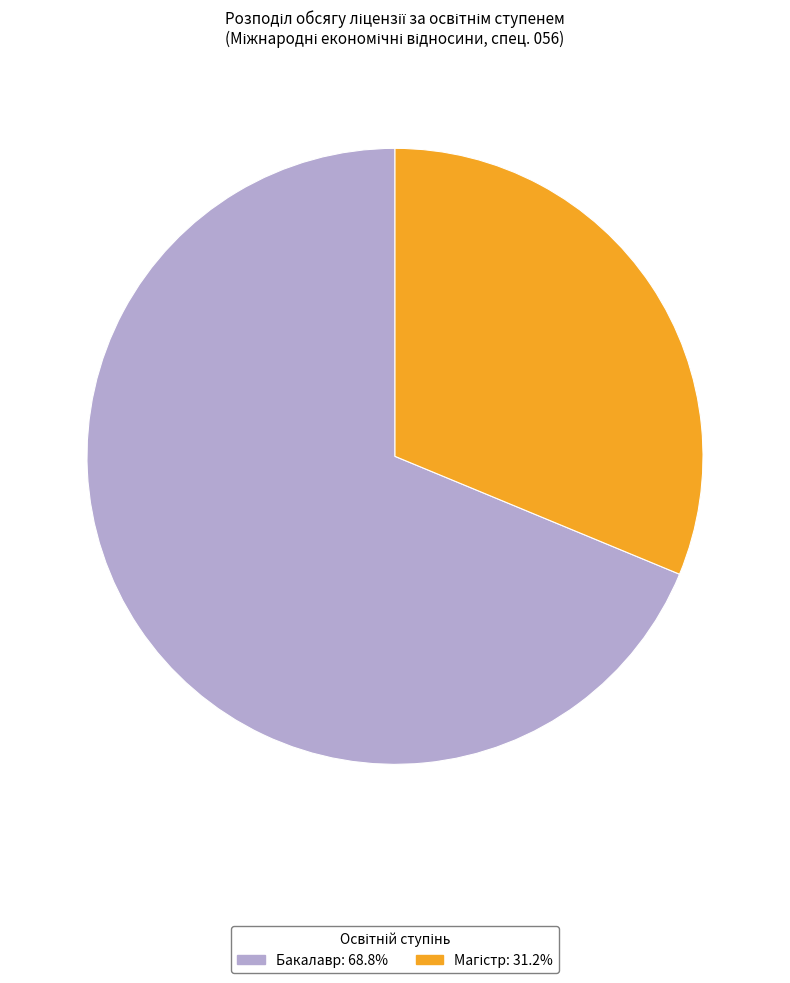

Which category has the biggest portion of the pie?

Бакалавр